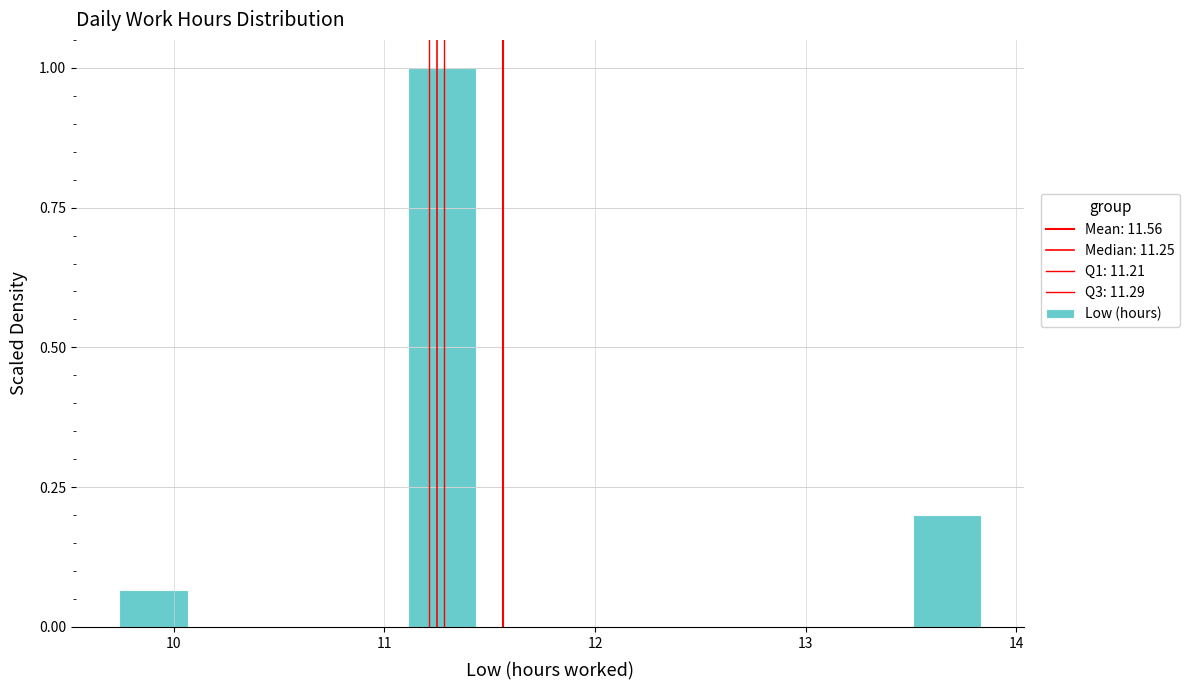

Read against the x-axis, roughly where is the centre of the tallest bar?

11.3